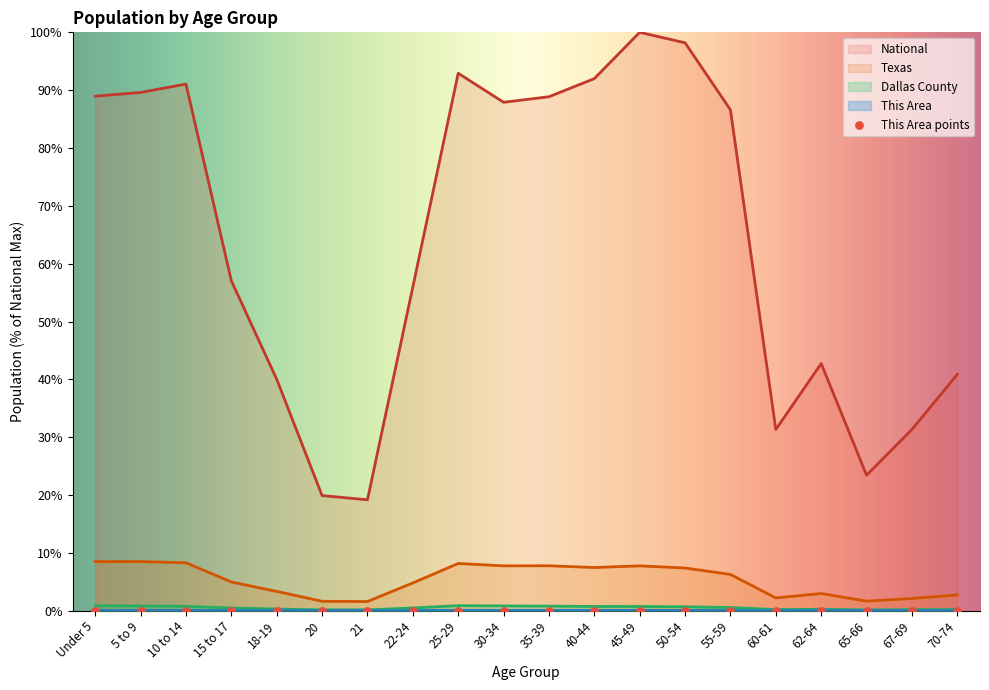

At which category is the sum across all series the highest?

45-49